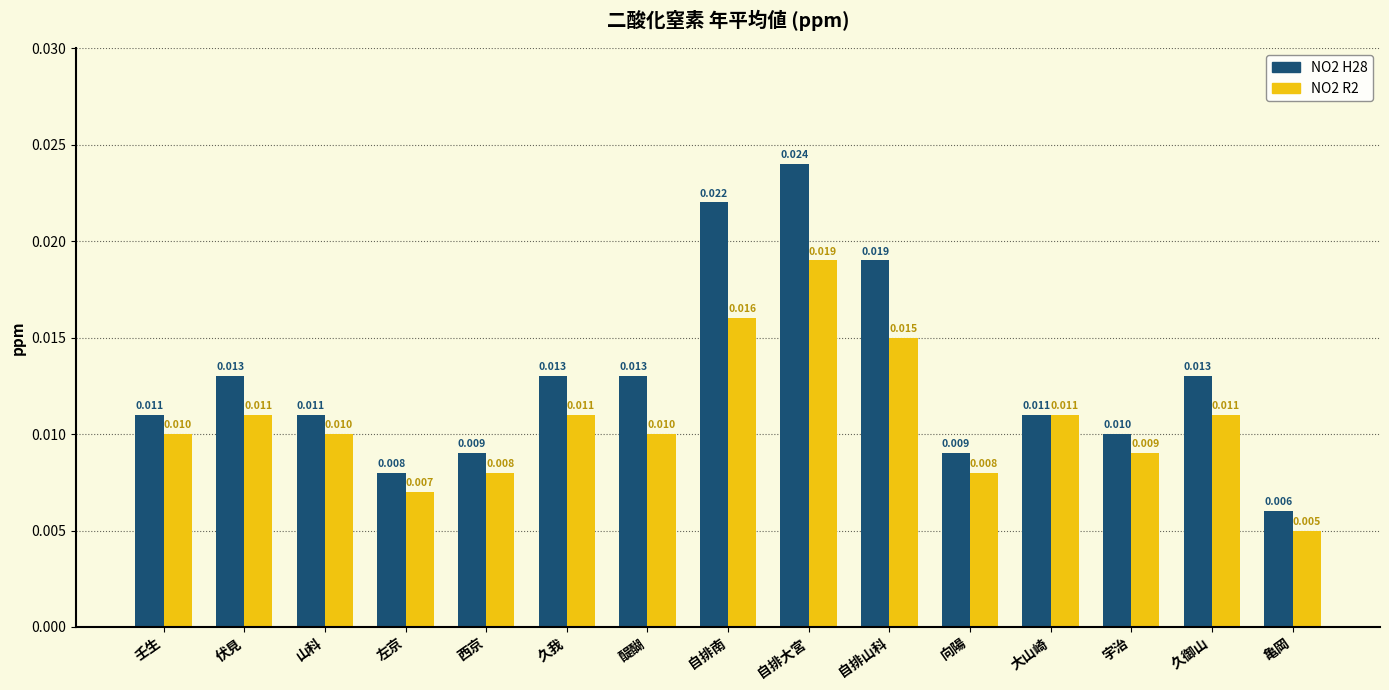

At which label does NO2 R2 reach its peak?

自排大宮